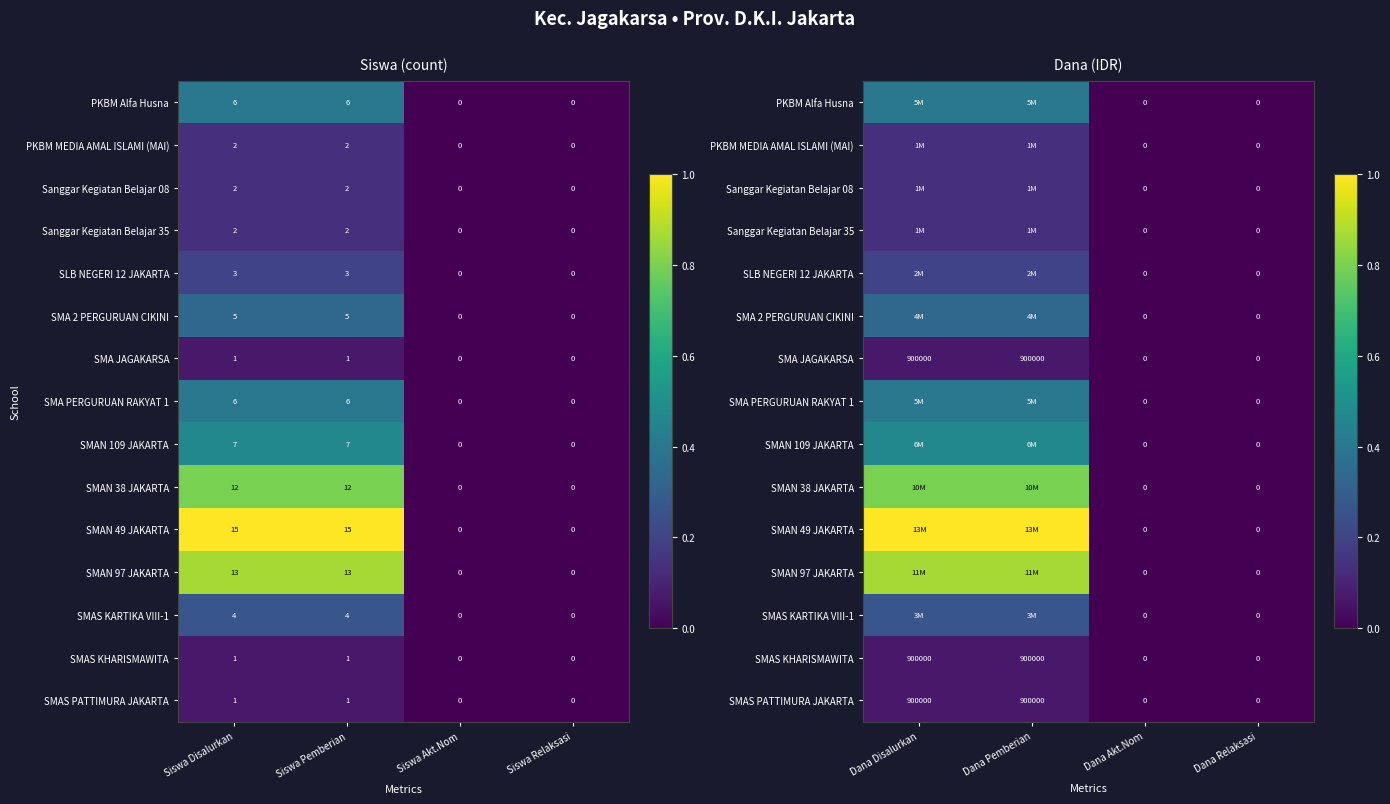

Is the value of SMAN 38 JAKARTA at Dana Relaksasi greater than the value of SMA 2 PERGURUAN CIKINI at Dana Disalurkan?

No